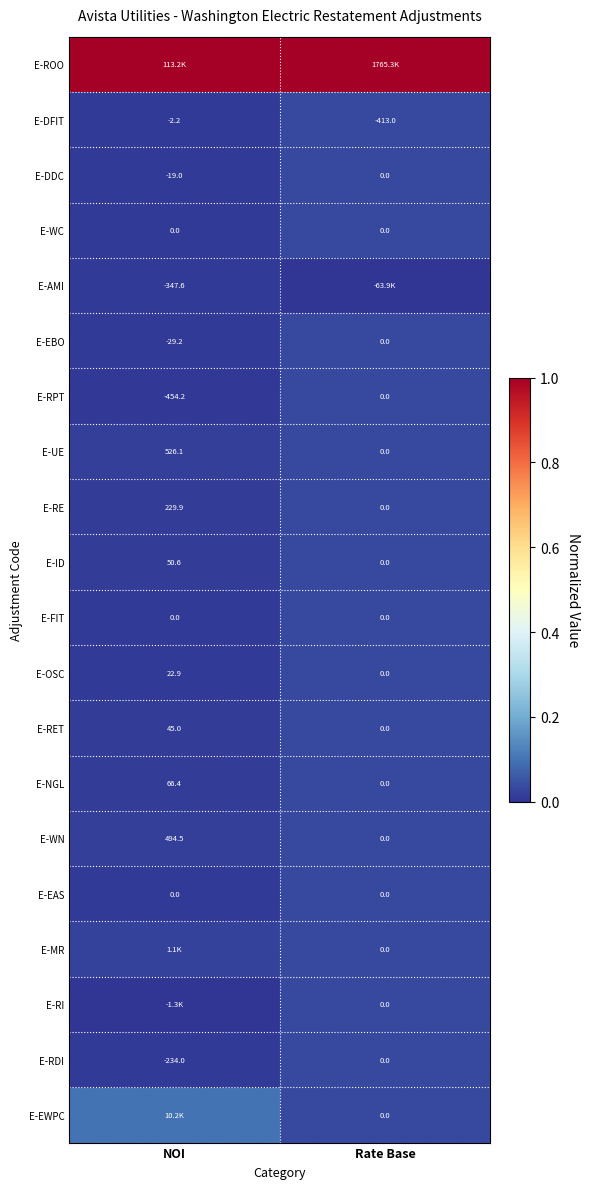

Rank the categories by E-DFIT value from highest to lowest.

NOI, Rate Base